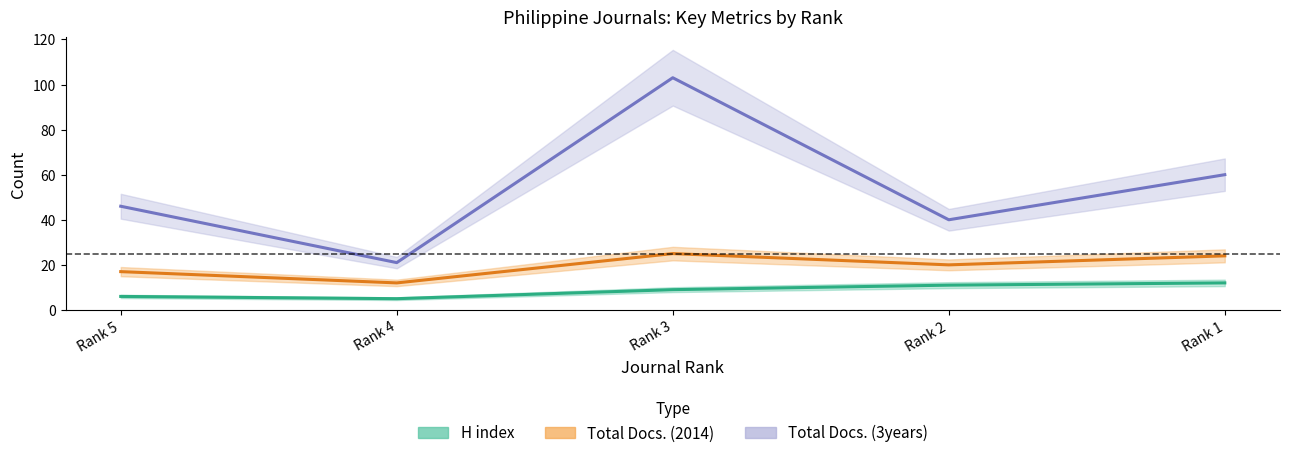

True or false: Total Docs. (2014) has a value of 12 at Rank 4.

True